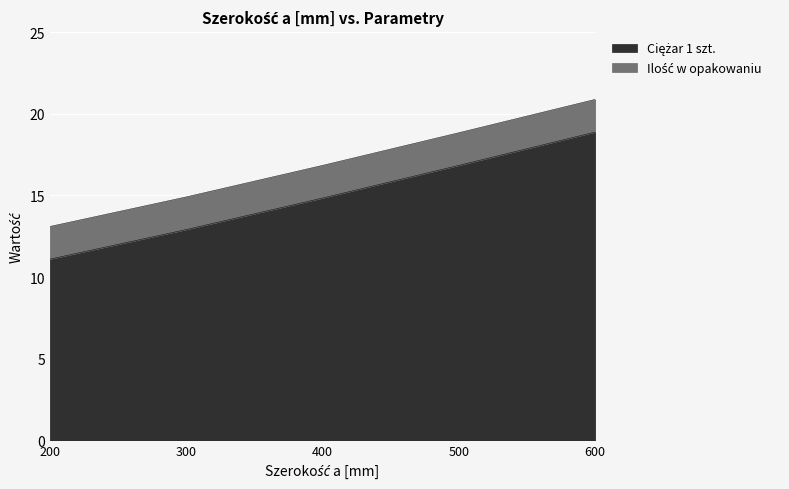

What is the average value?

14.9